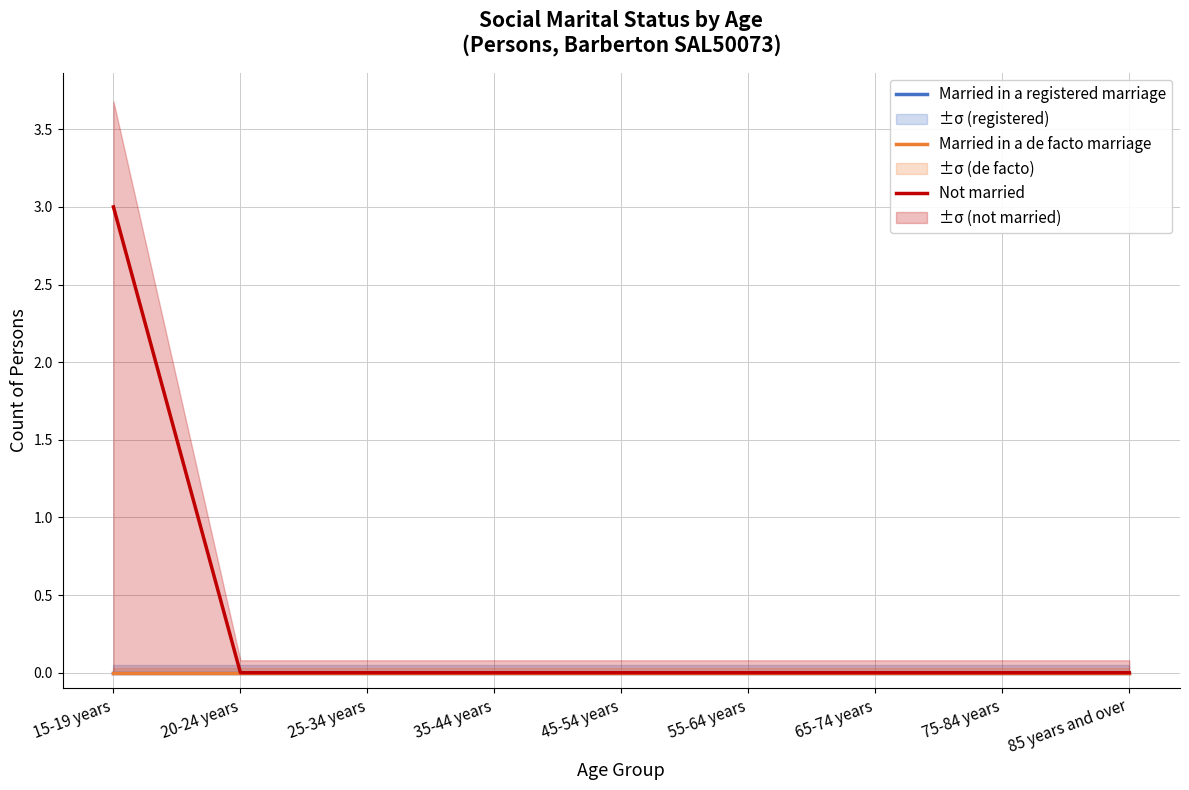

True or false: Not married and Married in a de facto marriage intersect in this chart.

False